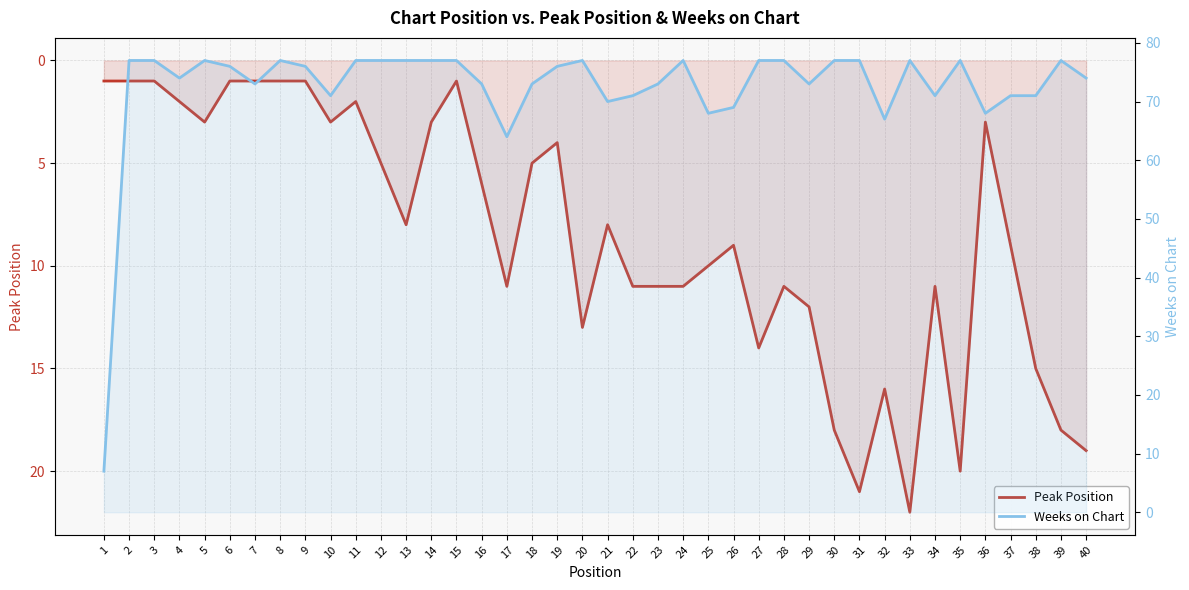

Between 27 and 4, which is larger?

27